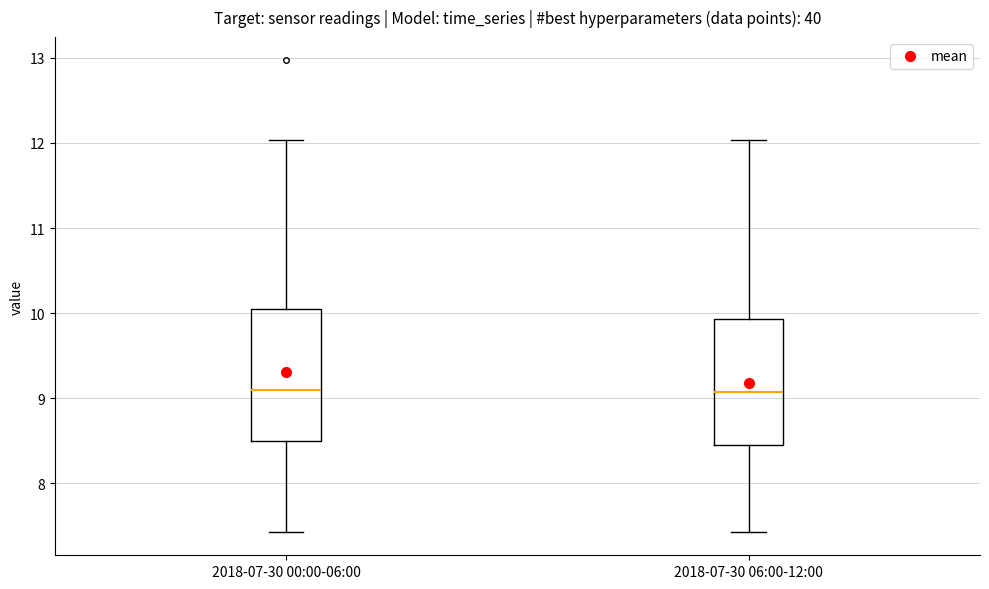

Reading left to right, read every box against the y-axis: the position of its median line, the range the box covers, and the ends of its whiskers. The values are not printed on the chart, so give them approximately, as read against the axis.

2018-07-30 00:00-06:00: median 9.1, box 8.5 to 10.0, whiskers 7.4 to 12.0
2018-07-30 06:00-12:00: median 9.1, box 8.4 to 9.9, whiskers 7.4 to 12.0